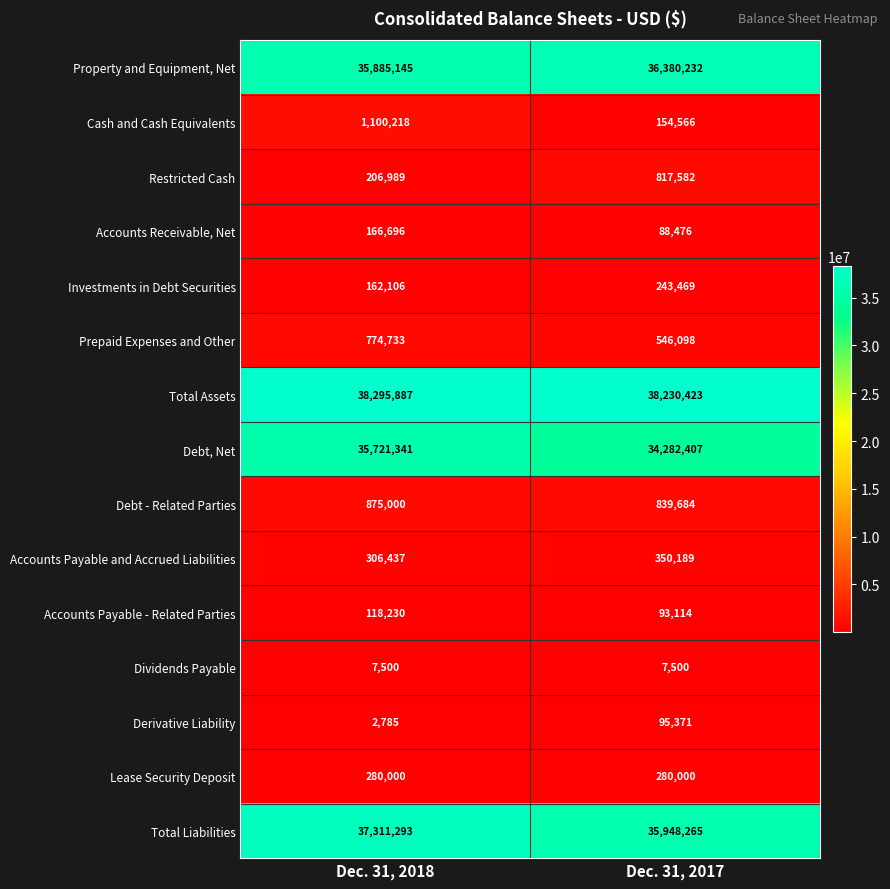

Which category has the highest value across all series?

Dec. 31, 2018